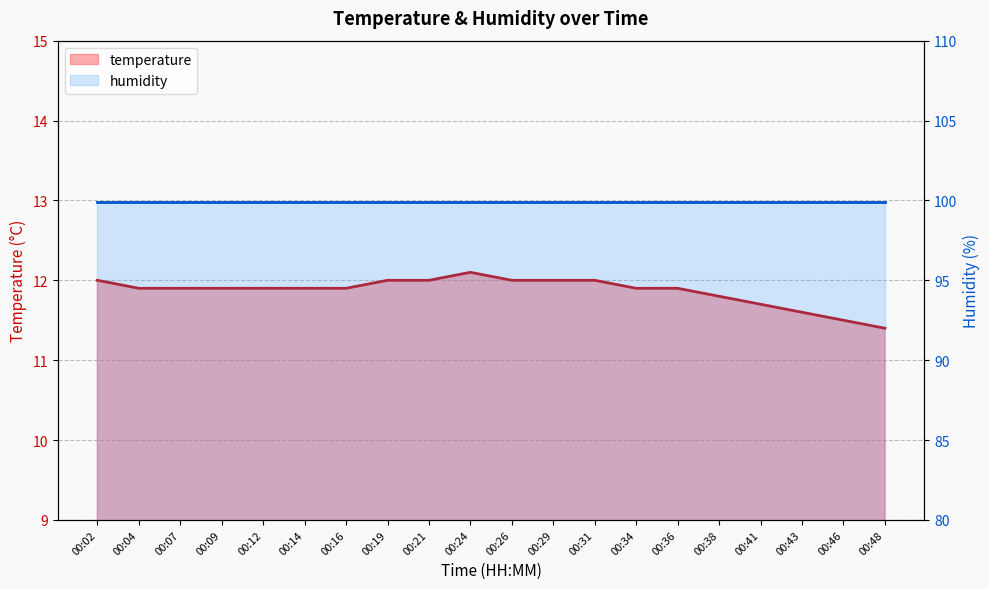

Does the chart have visible grid lines?

Yes